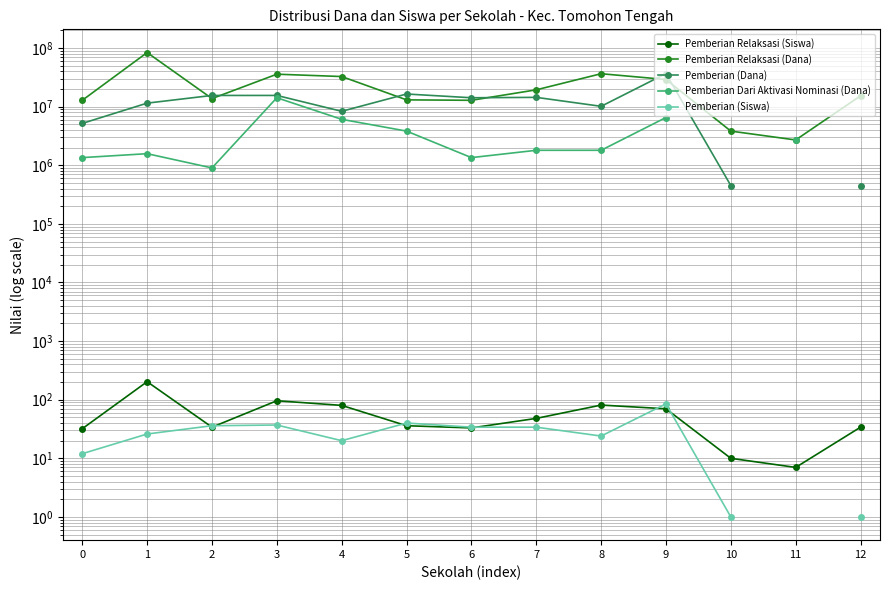

True or false: Pemberian (Siswa) and Pemberian Dari Aktivasi Nominasi (Dana) intersect in this chart.

False